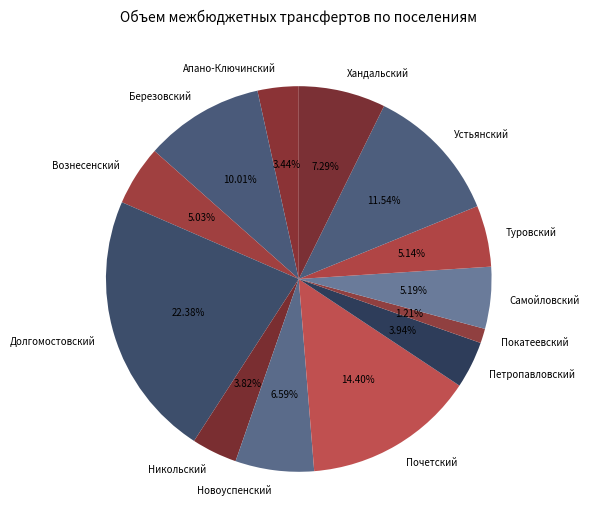

Between Туровский and Устьянский, which is larger?

Устьянский